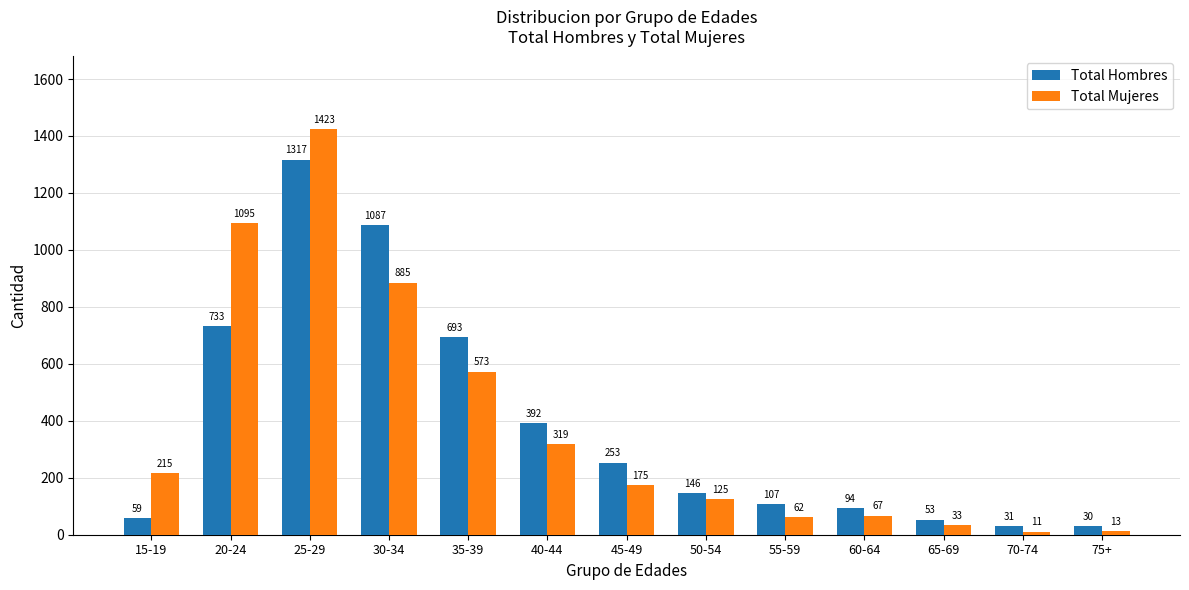

What position from the left is 30-34?

4